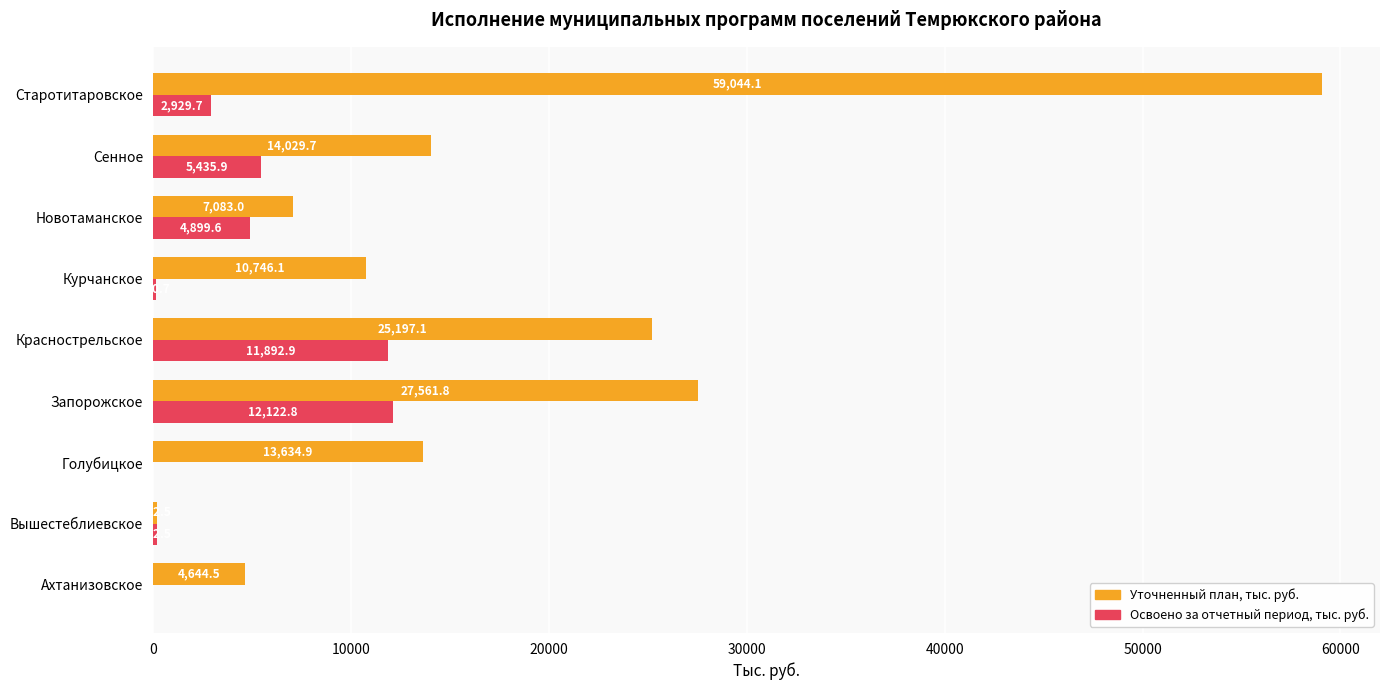

Is it true that Освоено за отчетный период, тыс. руб. equals -8467.5 at Голубицкое?

False